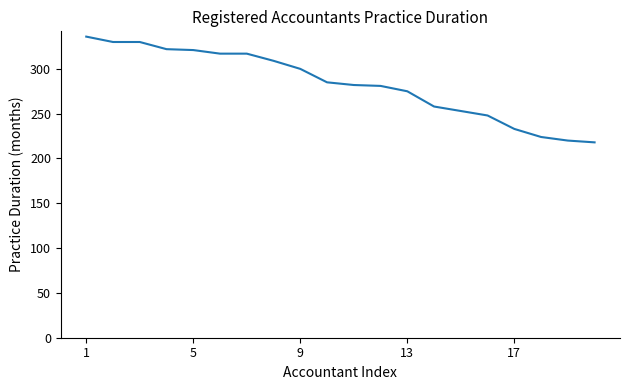

What is the minimum value shown in the chart?

218